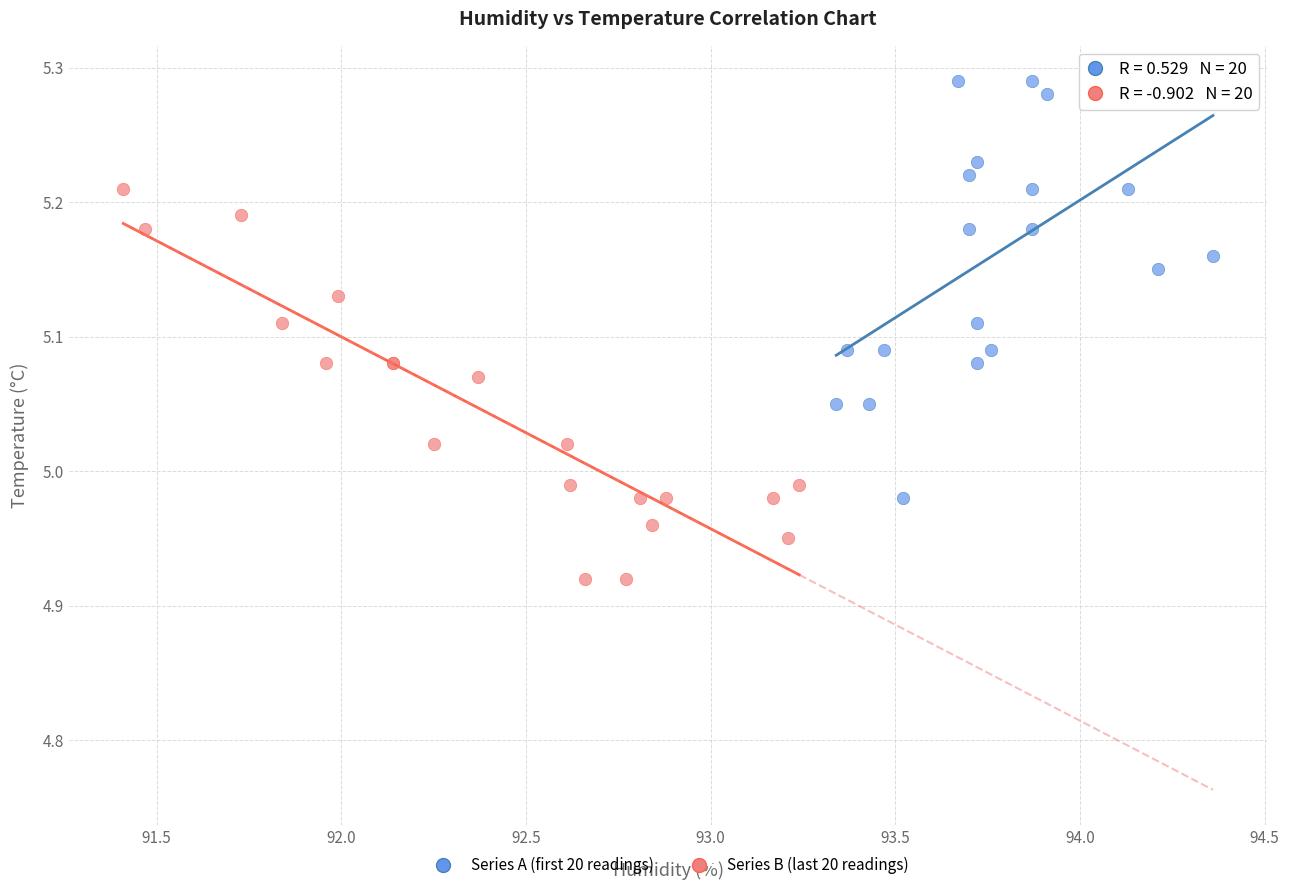

Which series reaches the minimum Y coordinate?

Series B (last 20 readings)